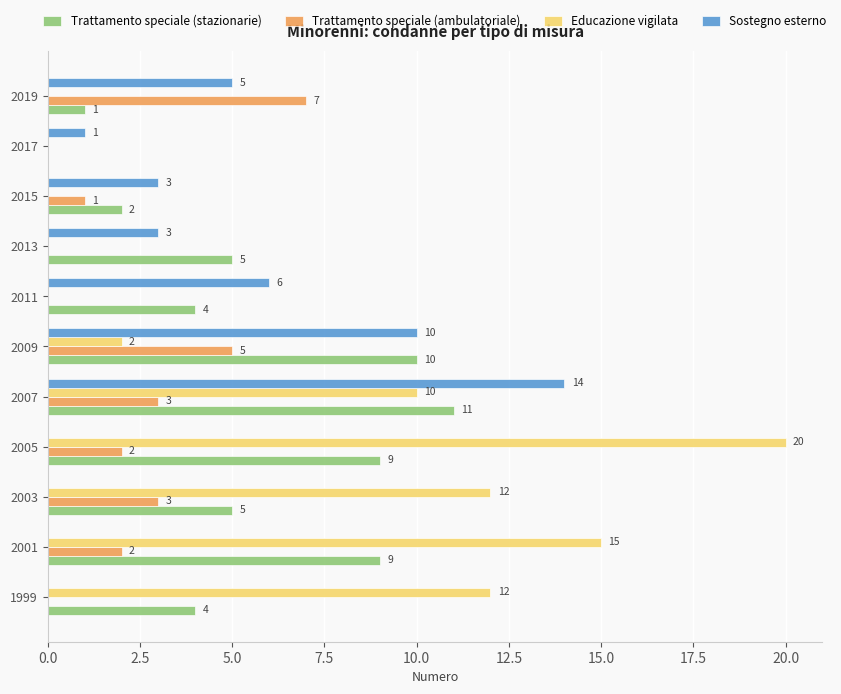

Which series changed the most between 2009 and 2017?

Trattamento speciale (stazionarie)